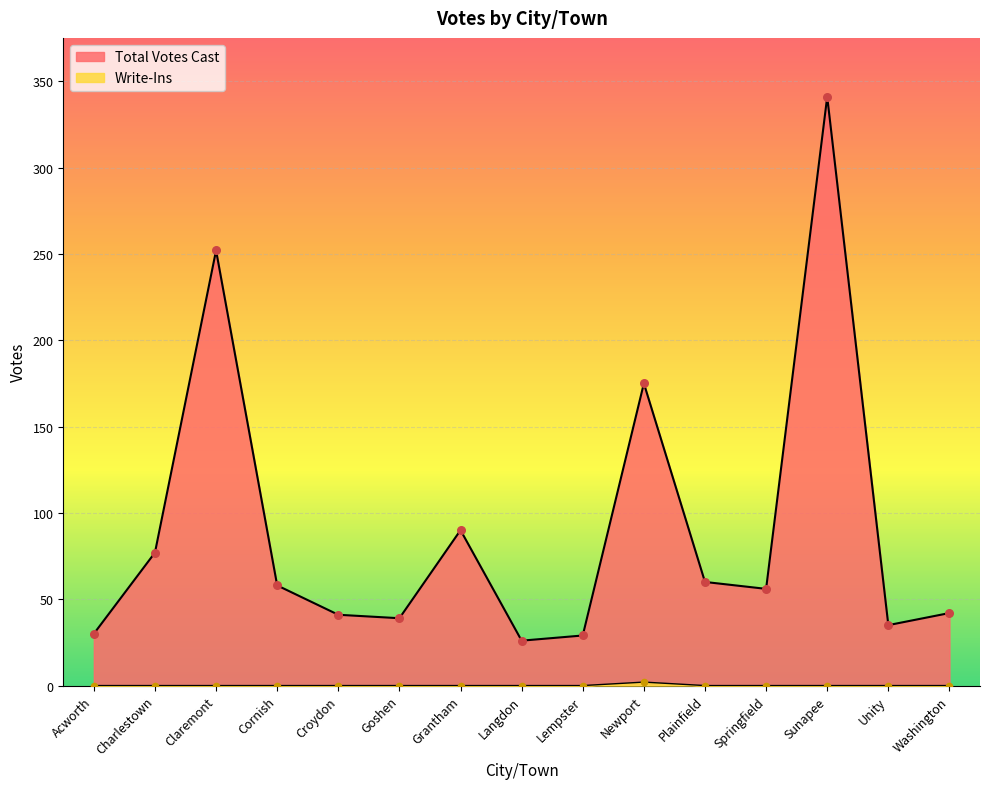

Which series reaches the maximum Y coordinate?

Total Votes Cast